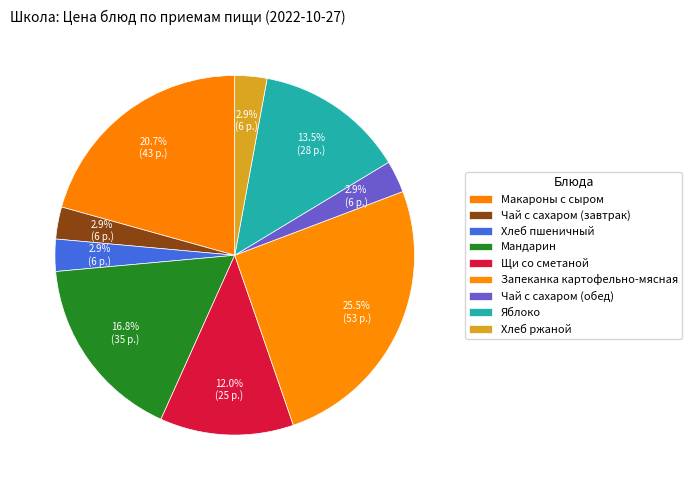

How many segments does this pie chart have?

9